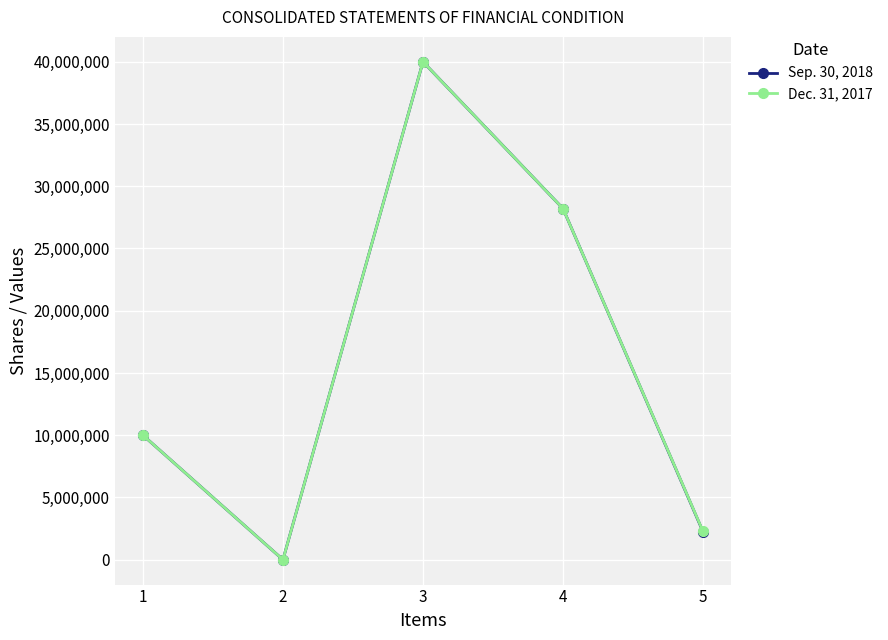

True or false: Dec. 31, 2017 has a value of 28205674 at 4.

True